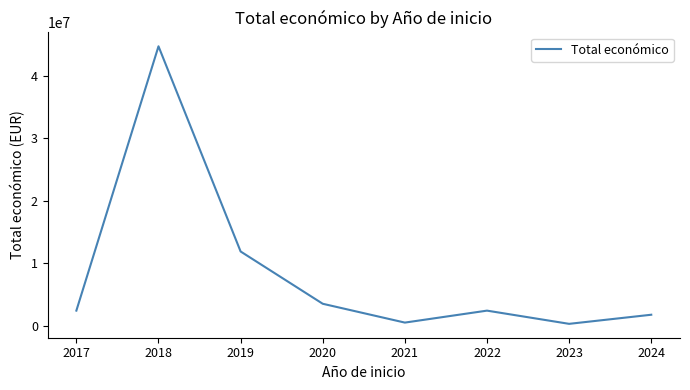

Does the chart display data point markers on the line(s)?

No